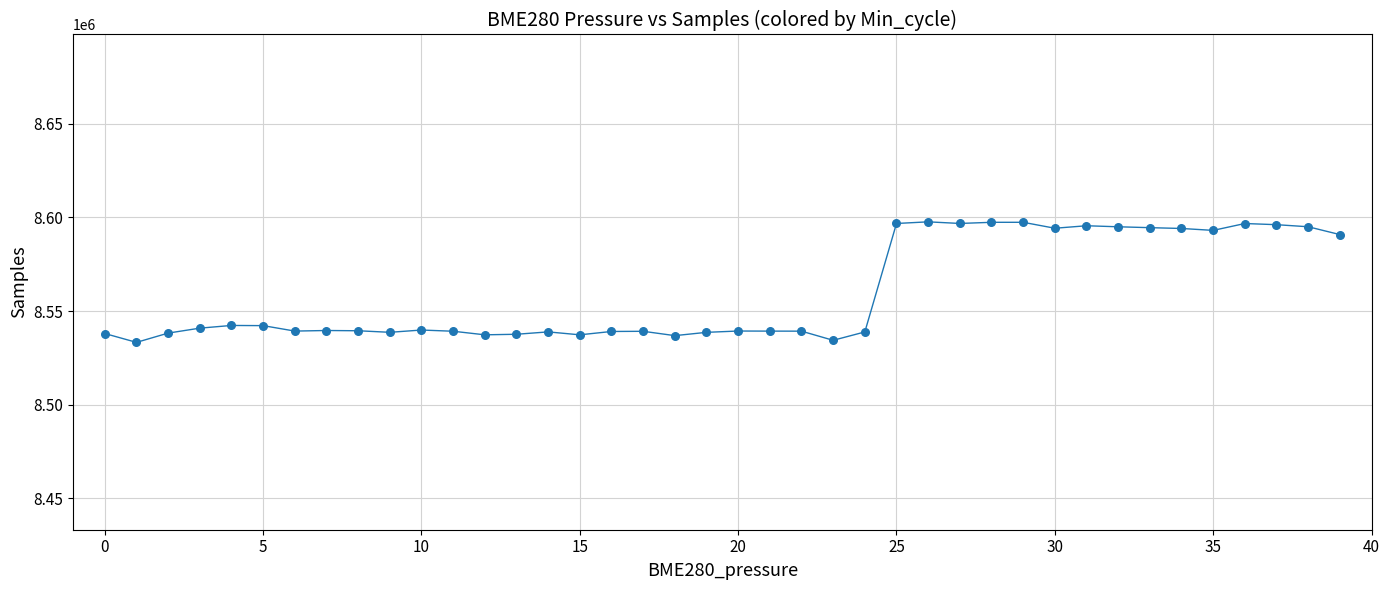

What is the difference between the maximum and minimum values?

64336